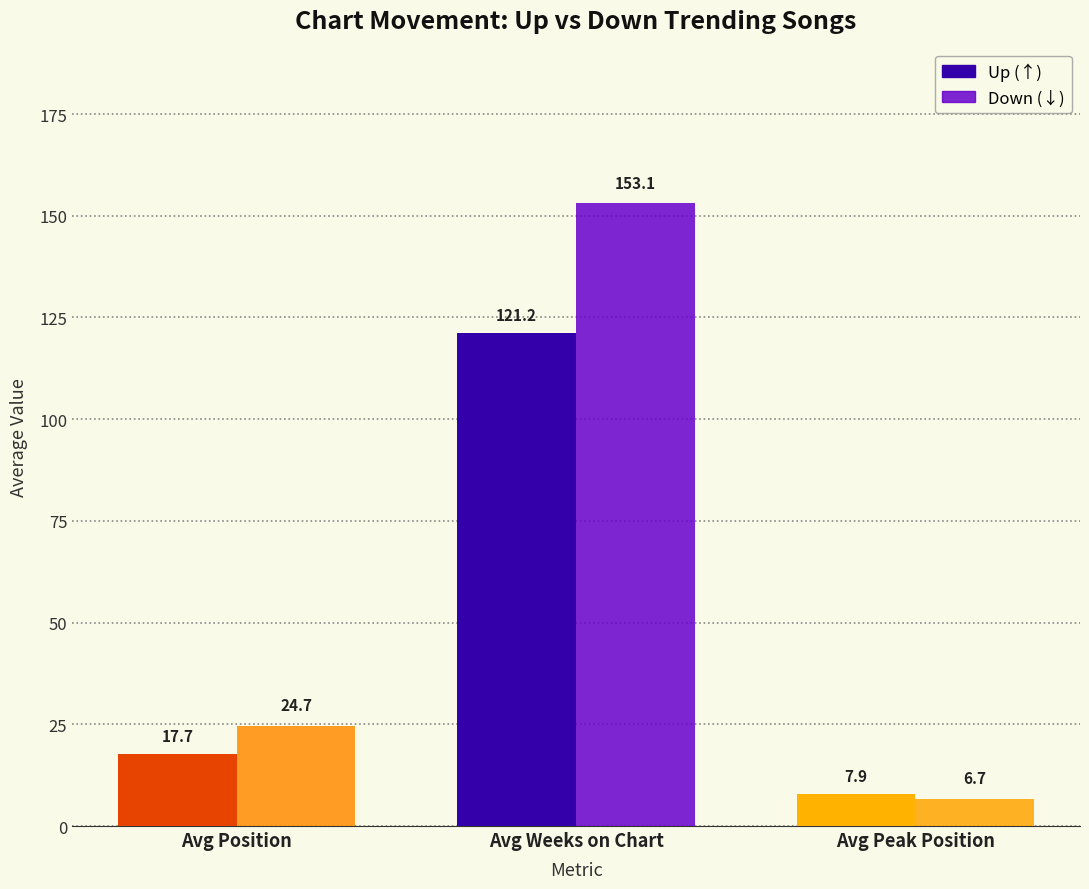

What is the total value across all series at Avg Position?

42.4